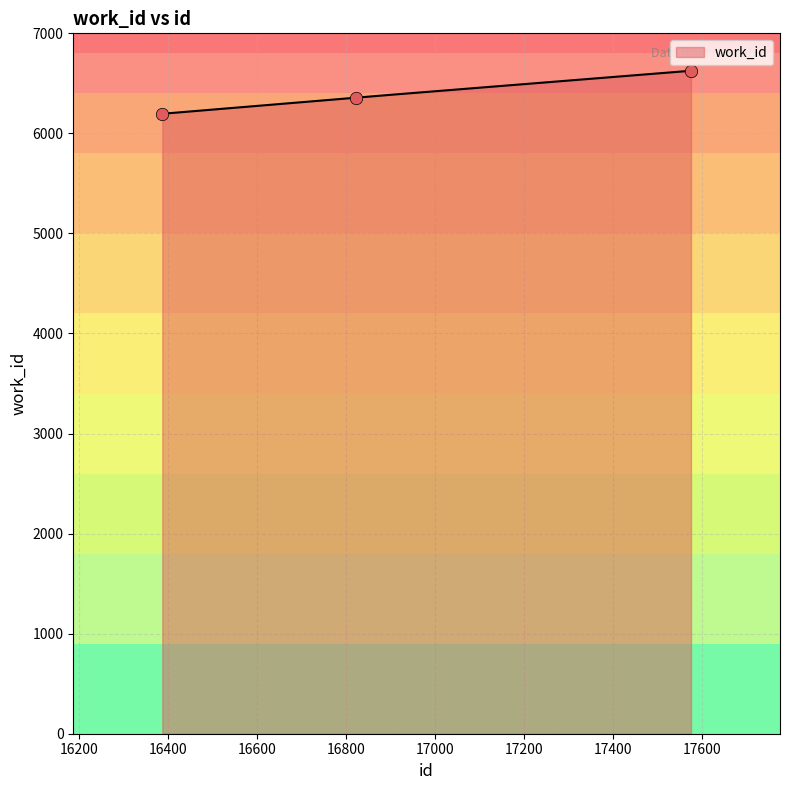

Between 16387 and 16823, which is larger?

16823